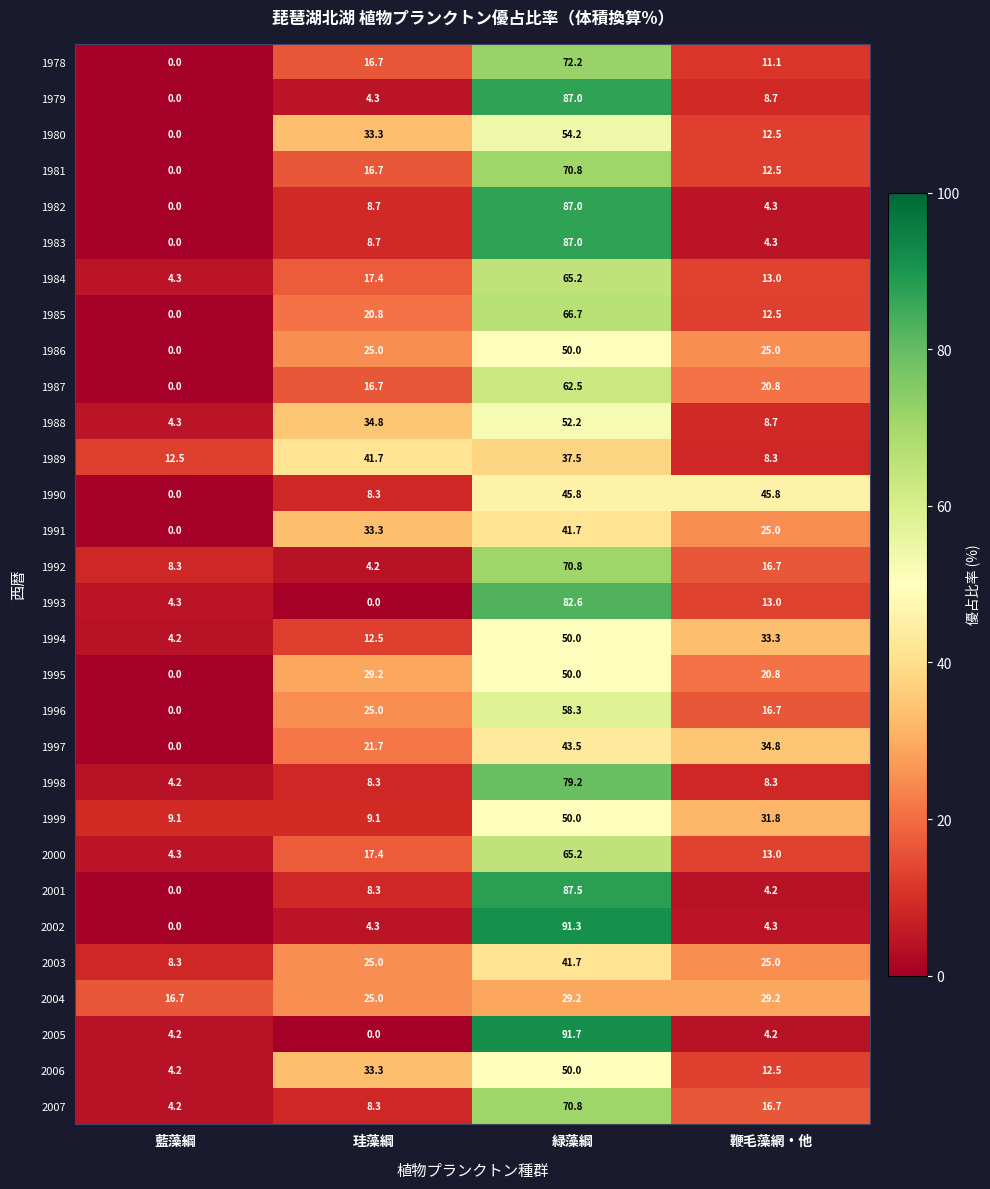

The 1978 series shows 27.8 at 珪藻綱. True or false?

False